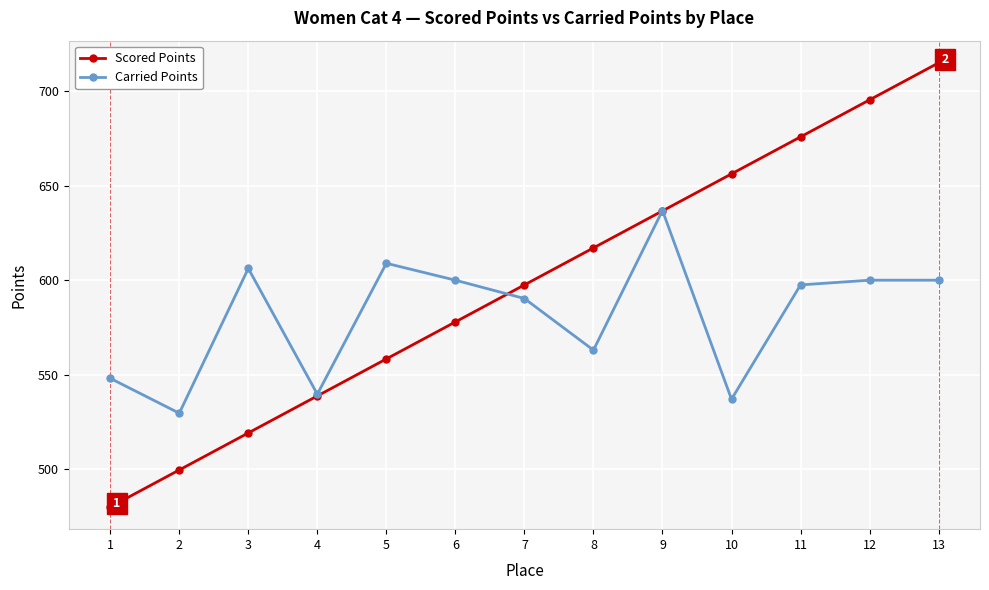

At which category is the sum across all series the highest?

13